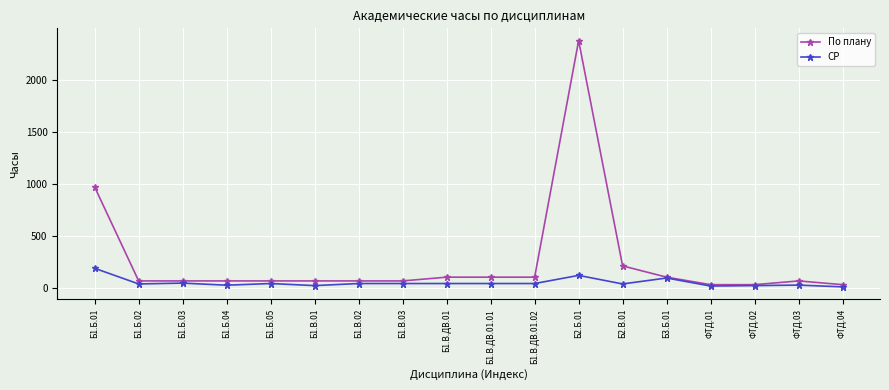

What is the sum of the По плану values at Б1.Б.04 and Б1.В.02?

144